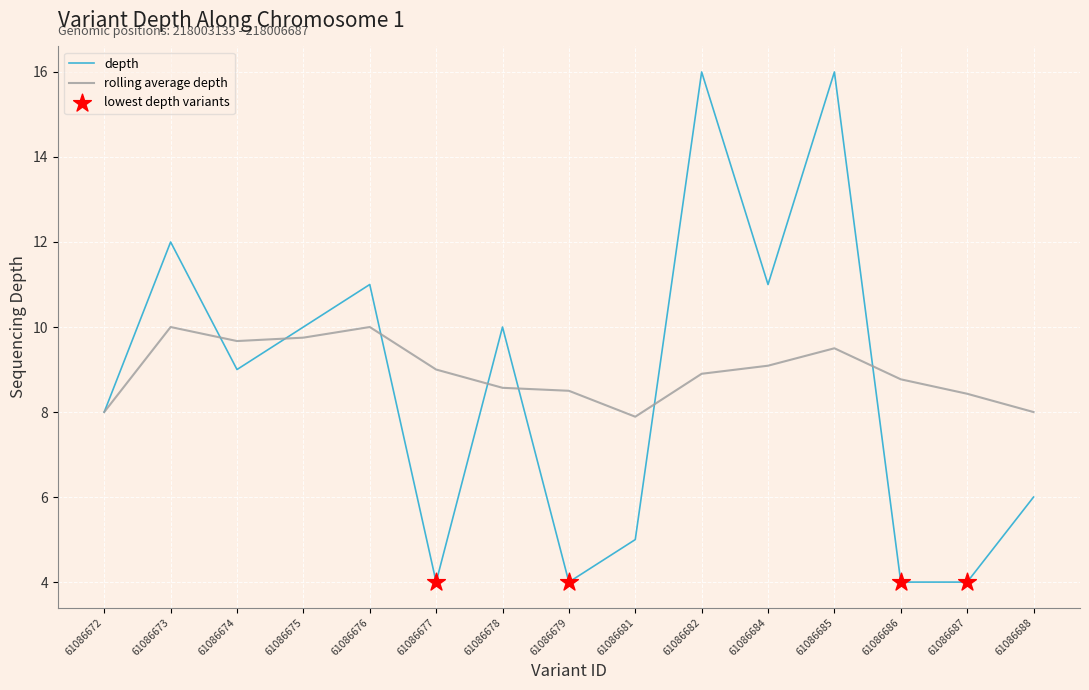

What is the spread (max minus min) of values at 61086681?

2.9